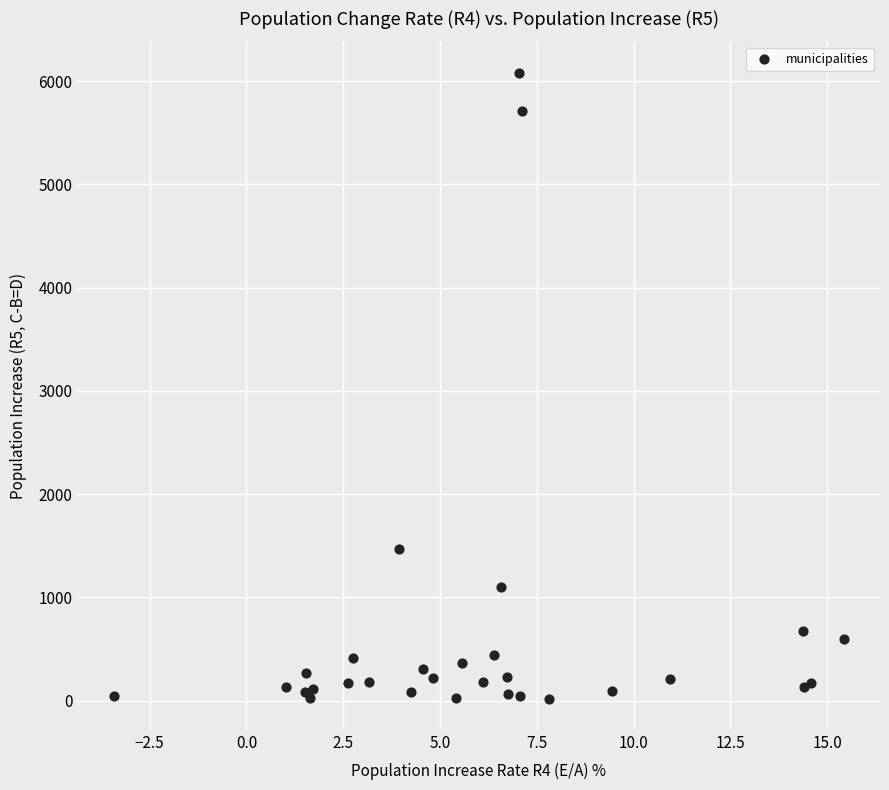

What Y value in the scatter plot is closest to 3051?

1473